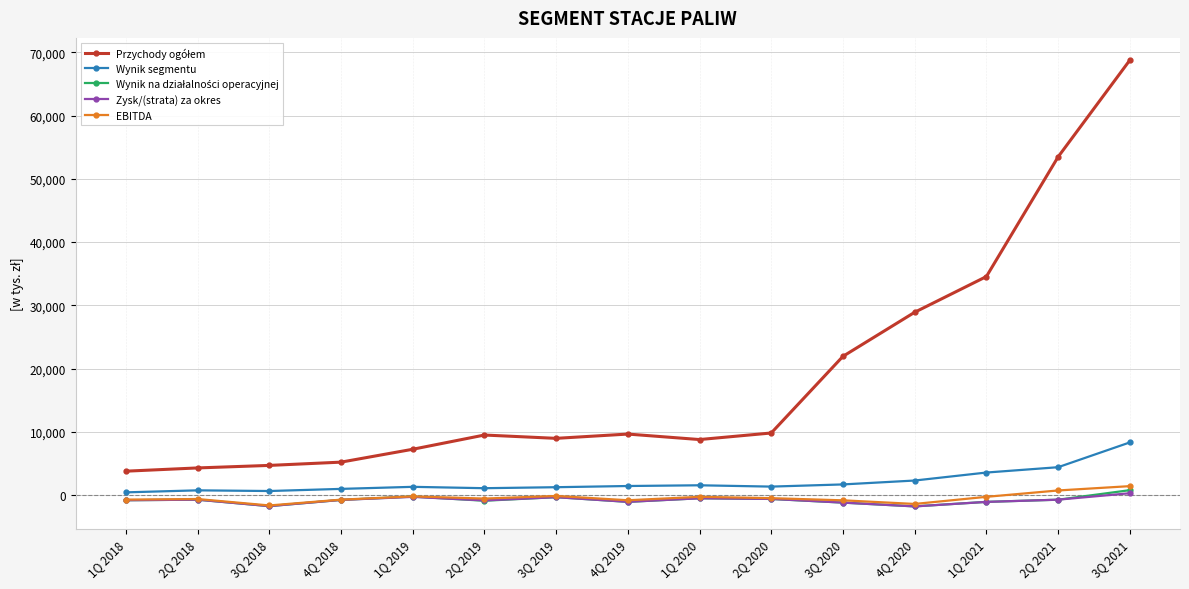

At how many categories does at least one series exceed 34976?

2